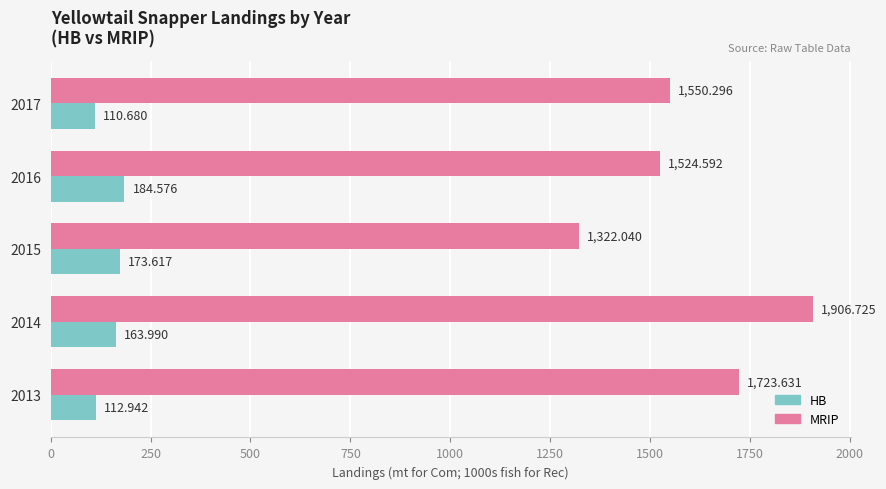

Between 2015 and 2016, which series saw the biggest shift?

MRIP